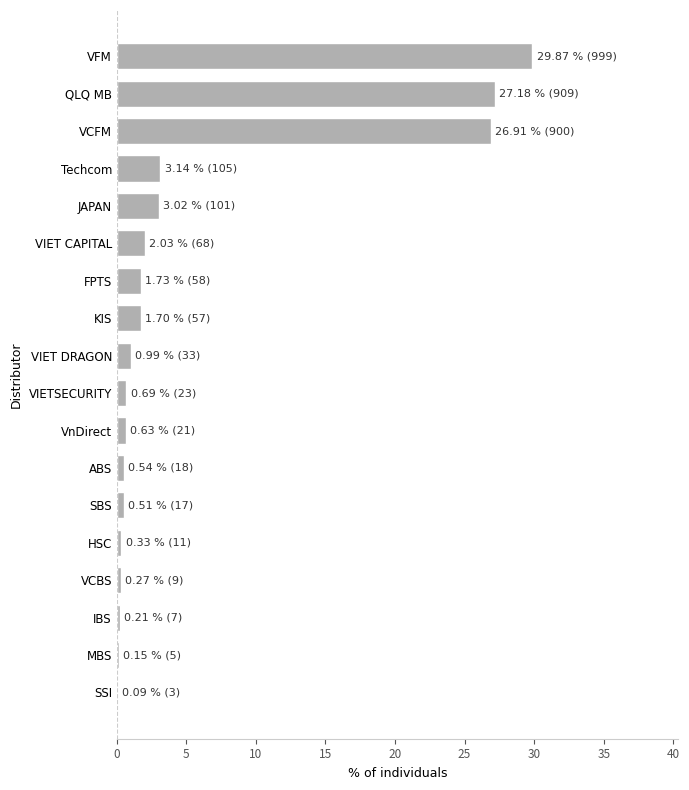

Approximately how many times larger is the value at VCFM compared to VIET CAPITAL?

13.2